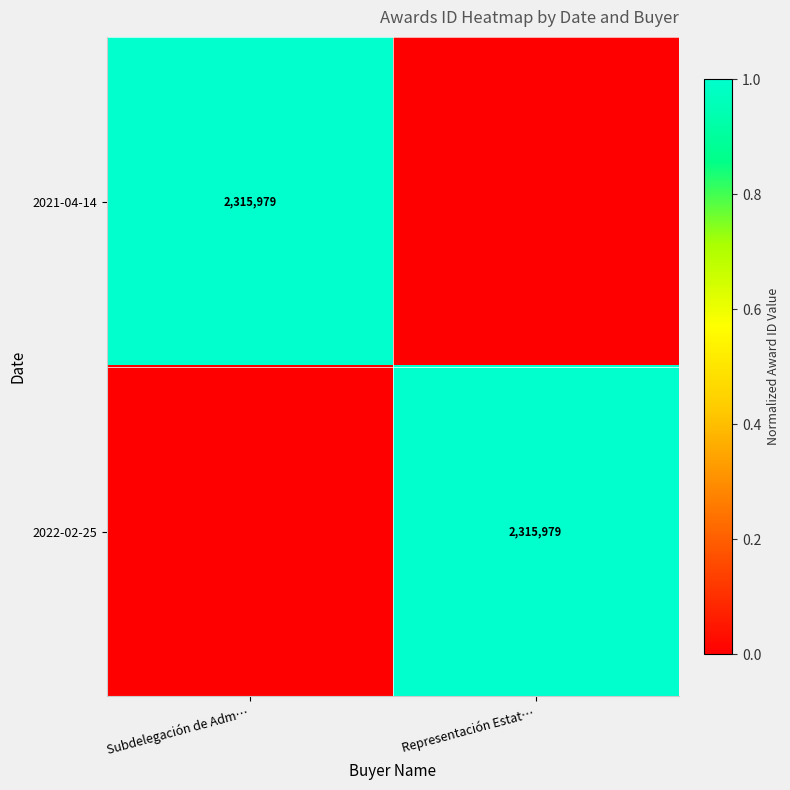

True or false: 2021-04-14 has a value of 2315979 at Subdelegación de Adm….

True